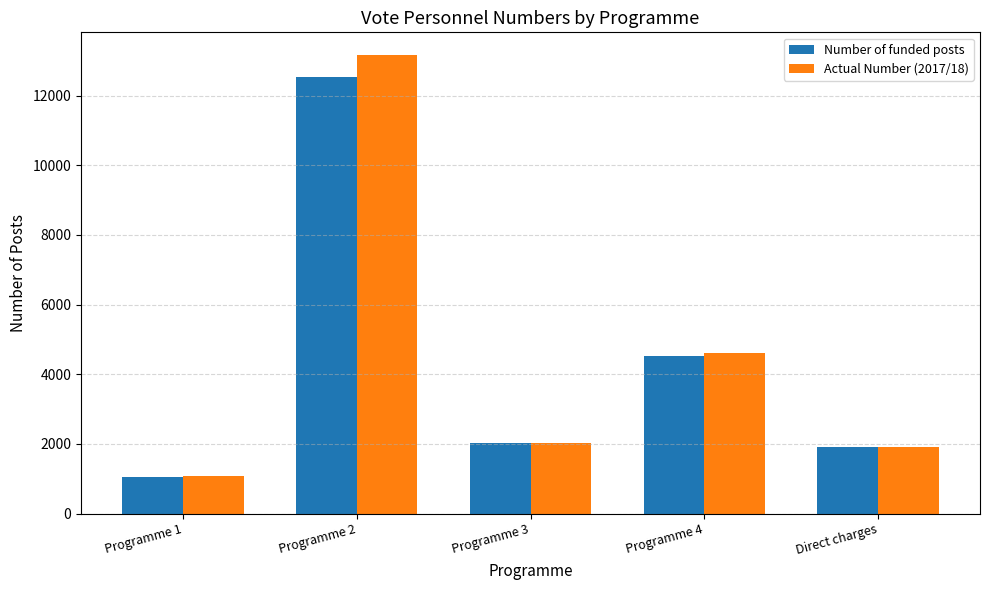

What is the difference between the highest and lowest values at Programme 1?

33